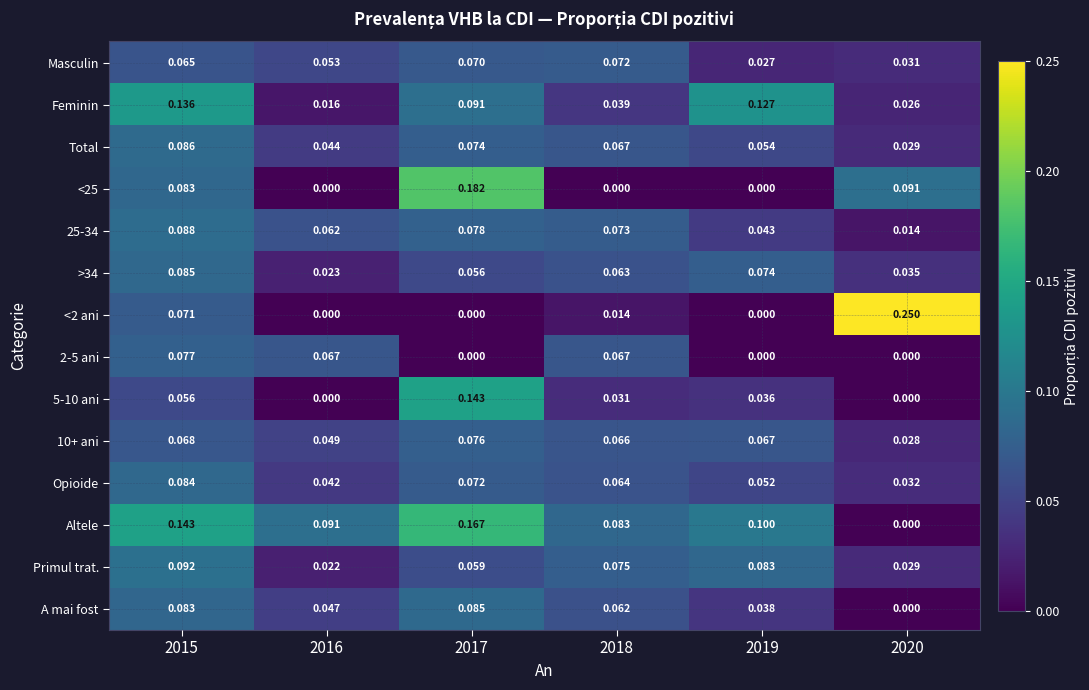

Is the value of Feminin at 2019 greater than the value of Primul trat. at 2016?

Yes